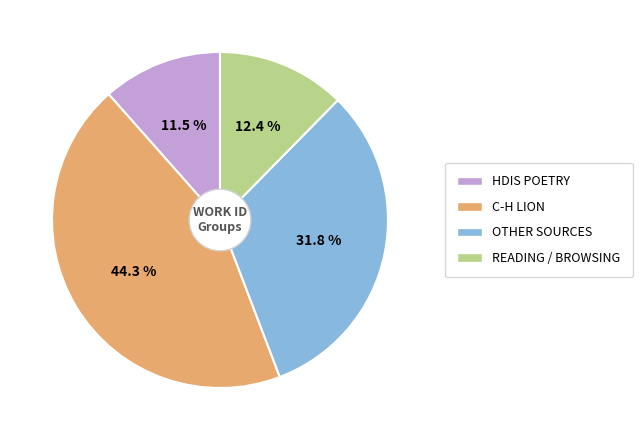

Is there any slice that represents more than half of the pie?

No